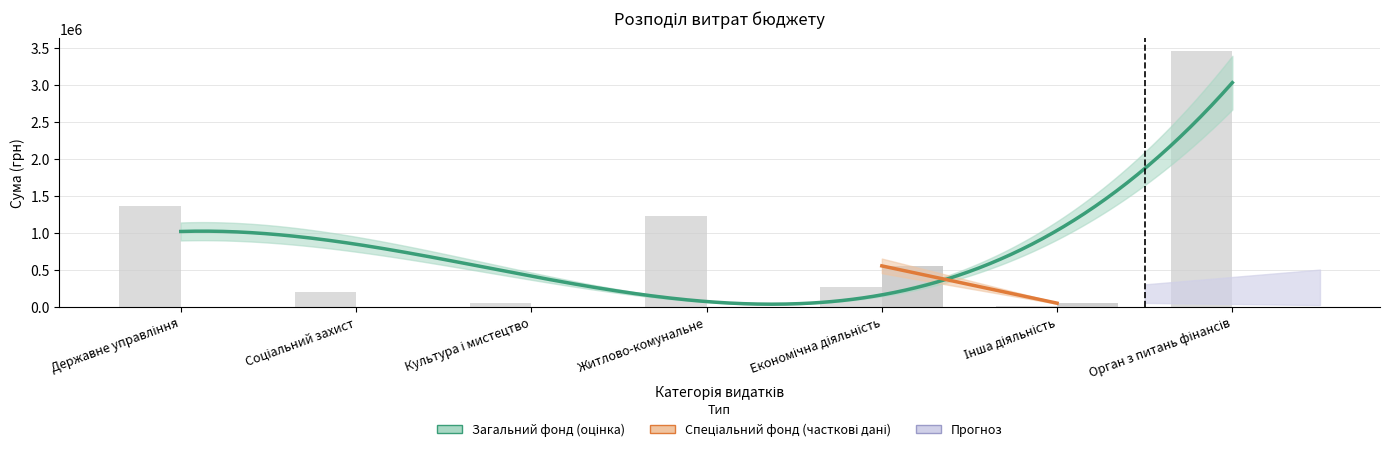

Are the bars horizontal?

No